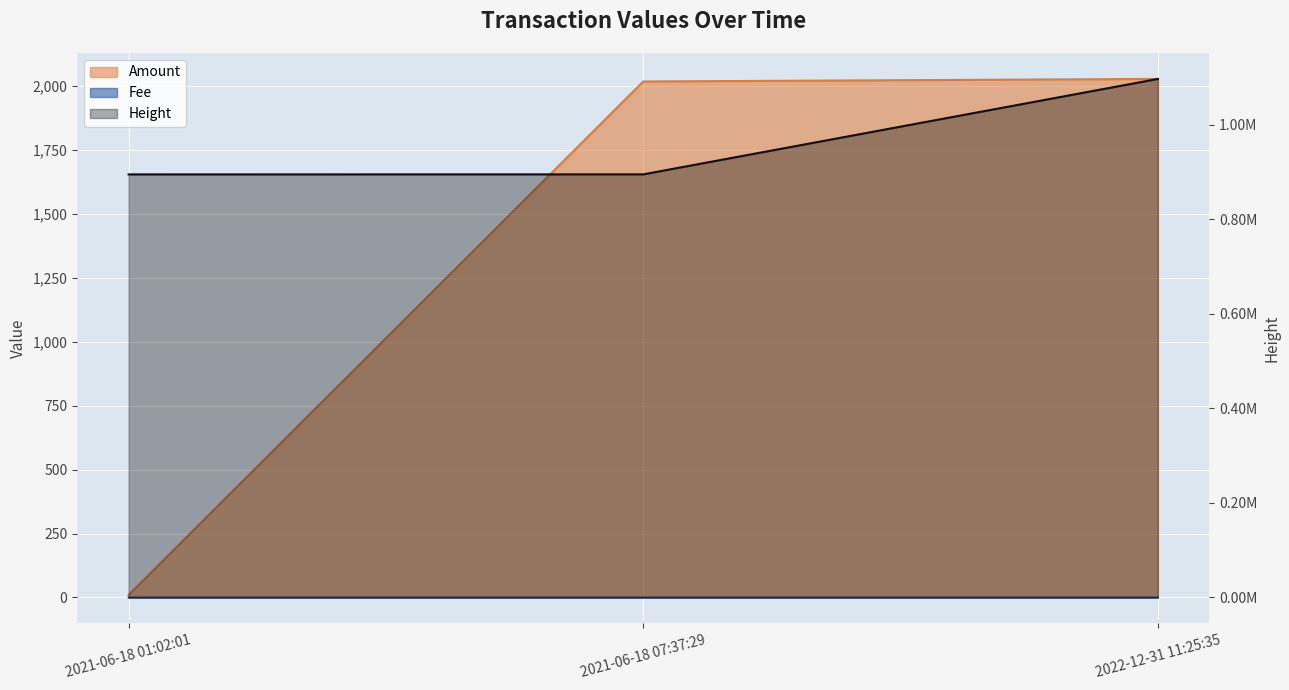

The value of Fee at 2021-06-18 07:37:29 is 0.0. True or false?

False